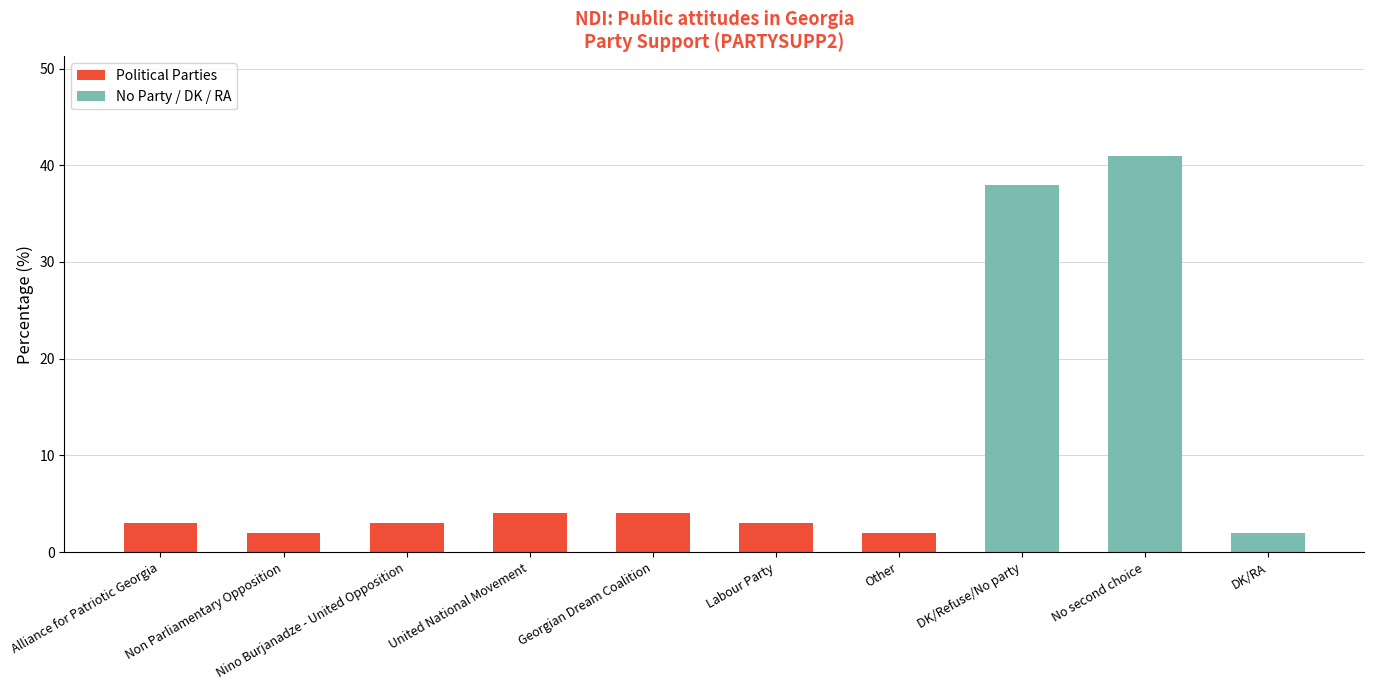

Does the chart contain any negative values?

No